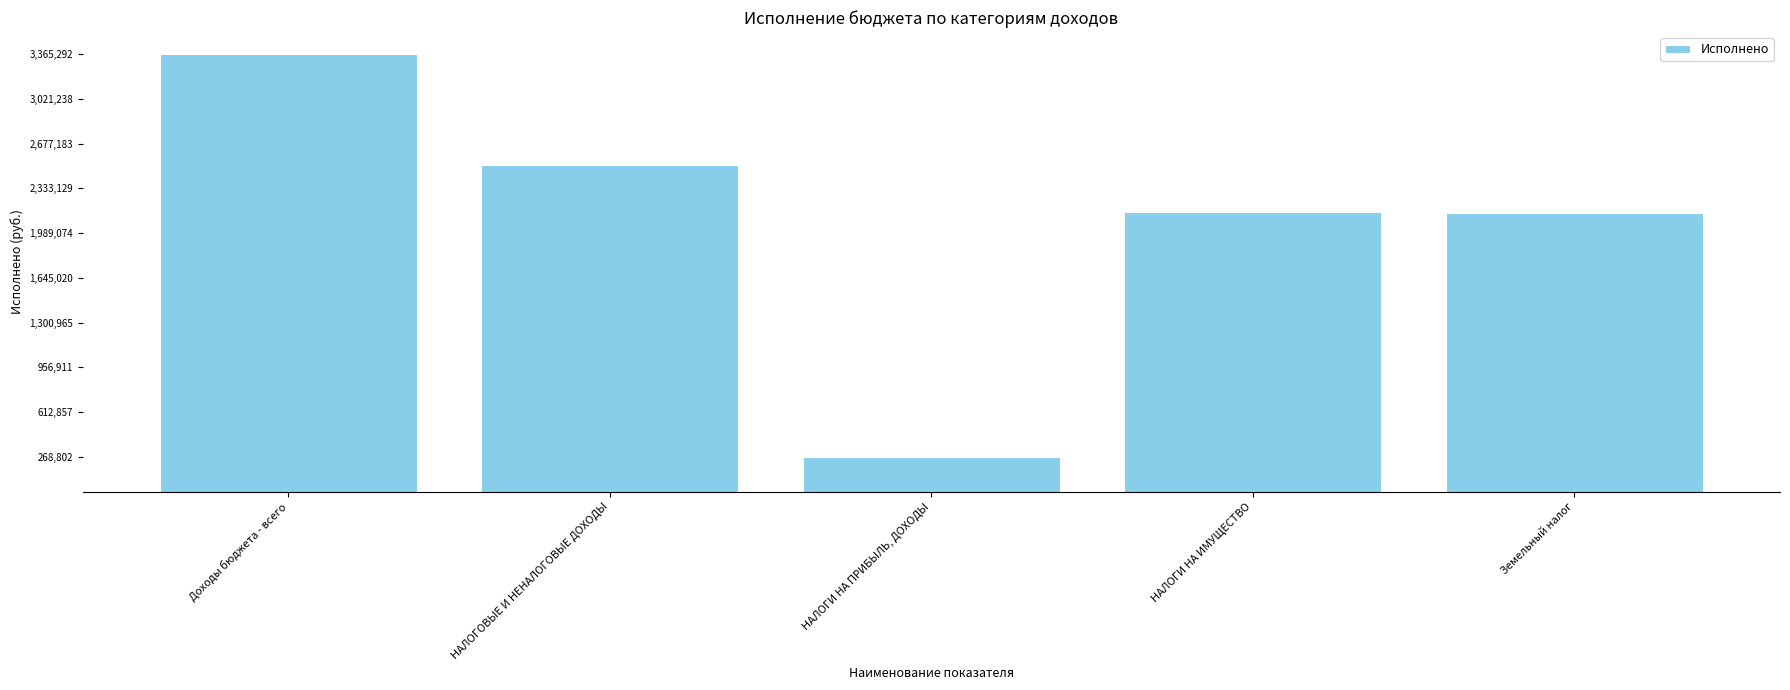

The value at Земельный налог is 2142700.9. True or false?

True